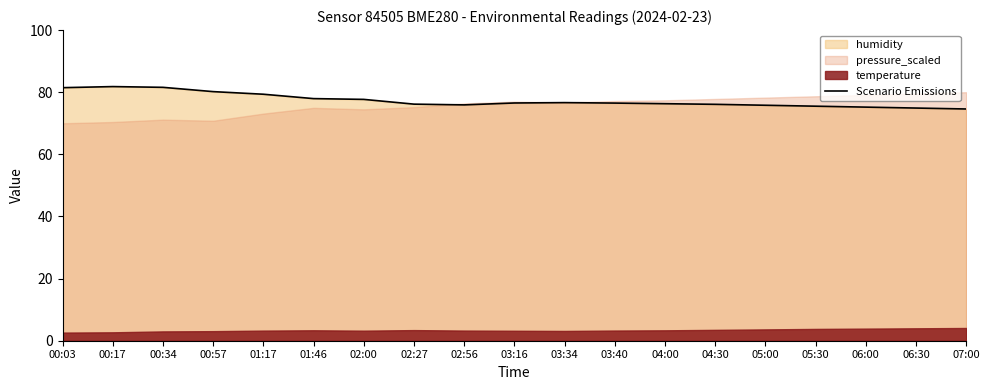

What is the difference between the values at 01:46 and 04:30?

1.8